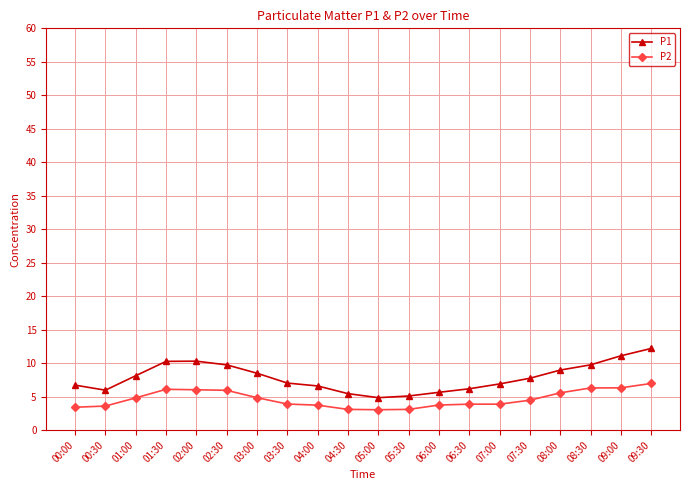

True or false: P2 and P1 cross at least once.

False